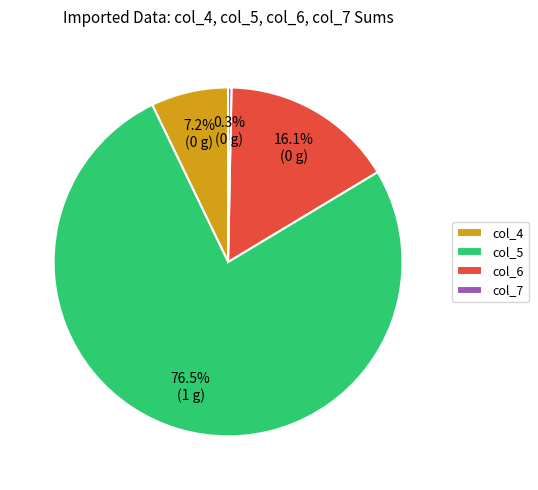

What is the smallest slice in the pie chart?

col_7